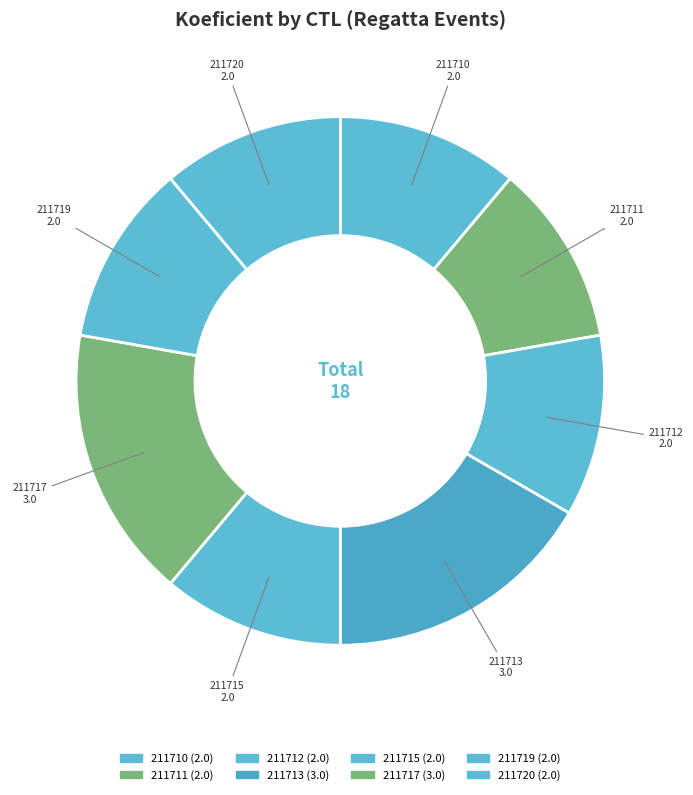

Is the sum of 211713 and 211715 greater than half?

No